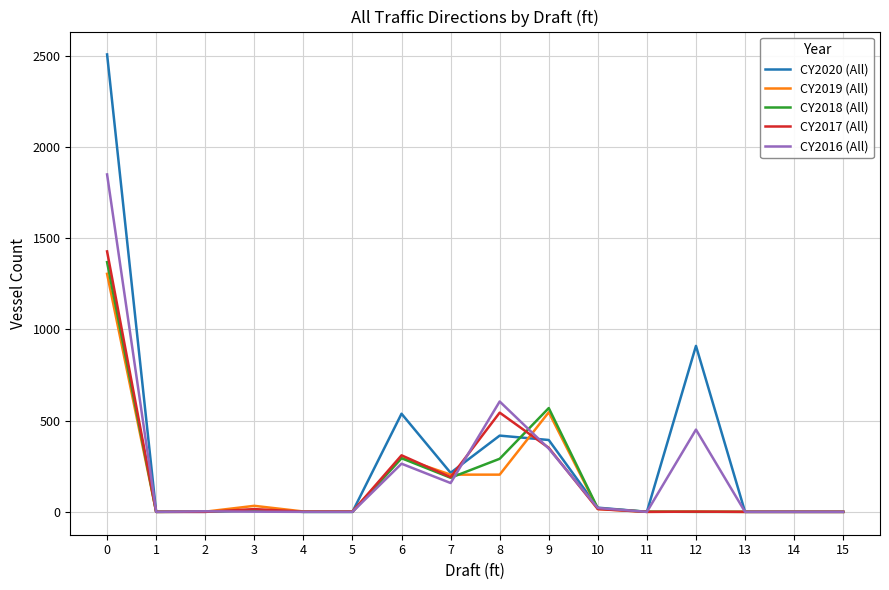

Is the value of CY2018 (All) at 9 greater than the value of CY2020 (All) at 9?

Yes